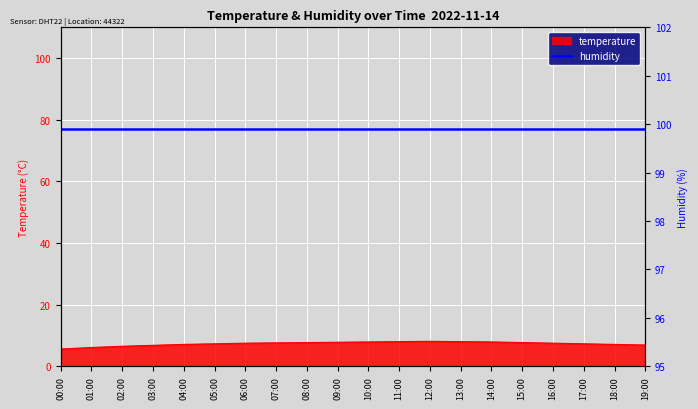

What position from the left is 16:00?

17